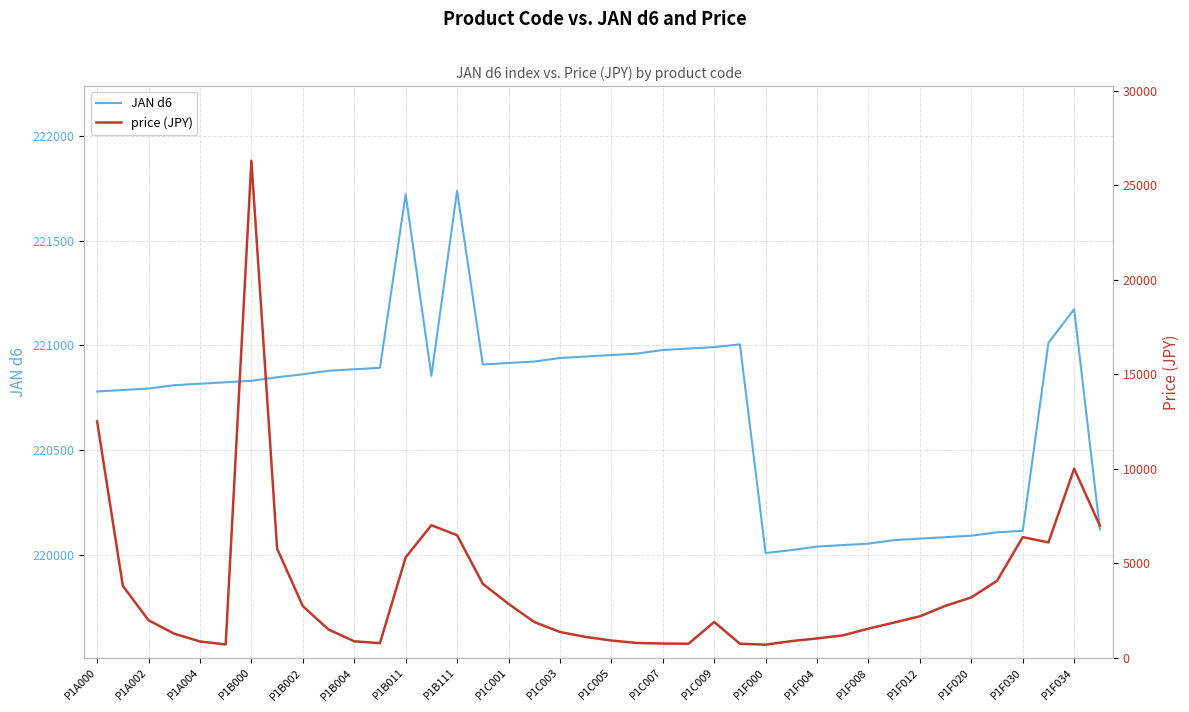

What are all the series names shown in the legend?

JAN d6, price (JPY)